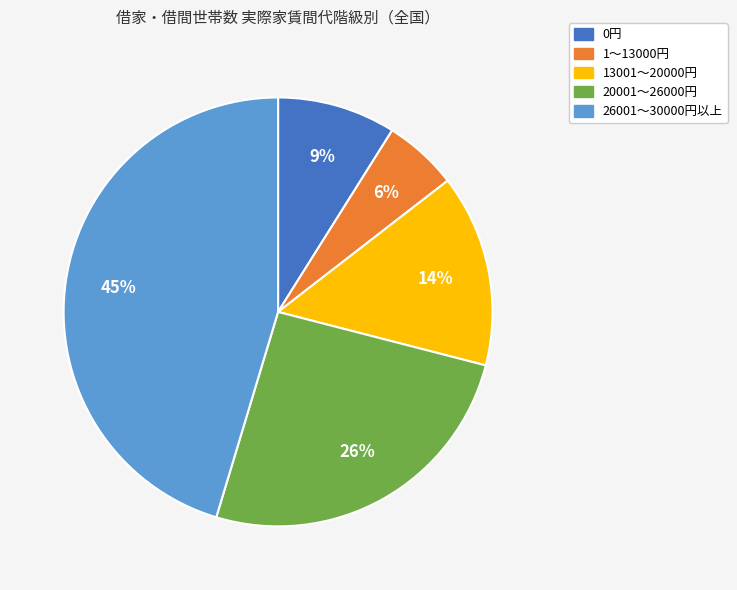

Is there any slice that represents more than half of the pie?

No